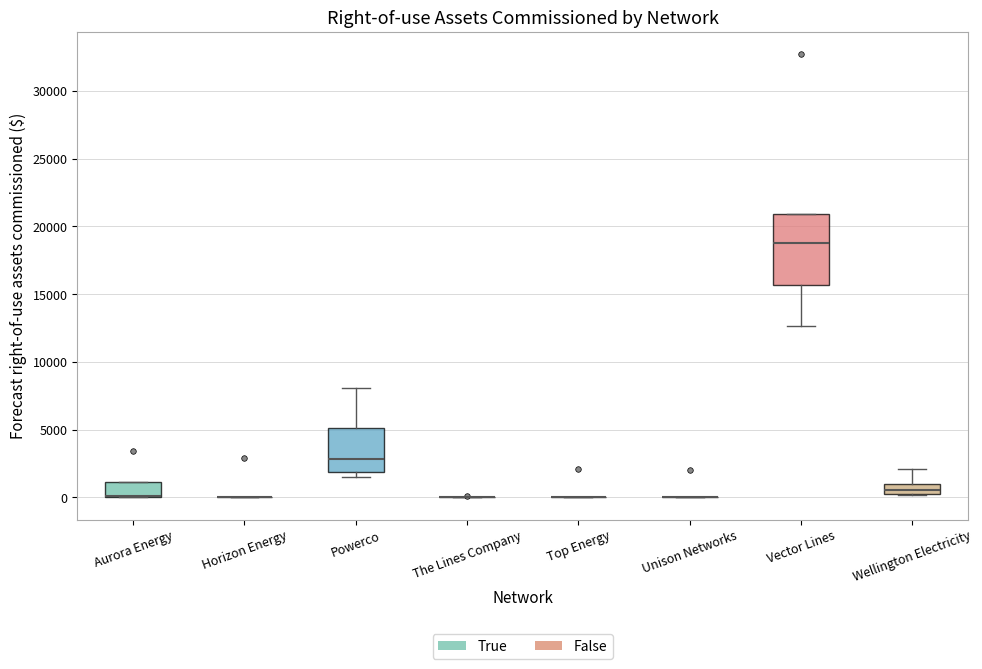

Comparing the boxes themselves (not the whiskers), which one is the tallest?

Vector Lines